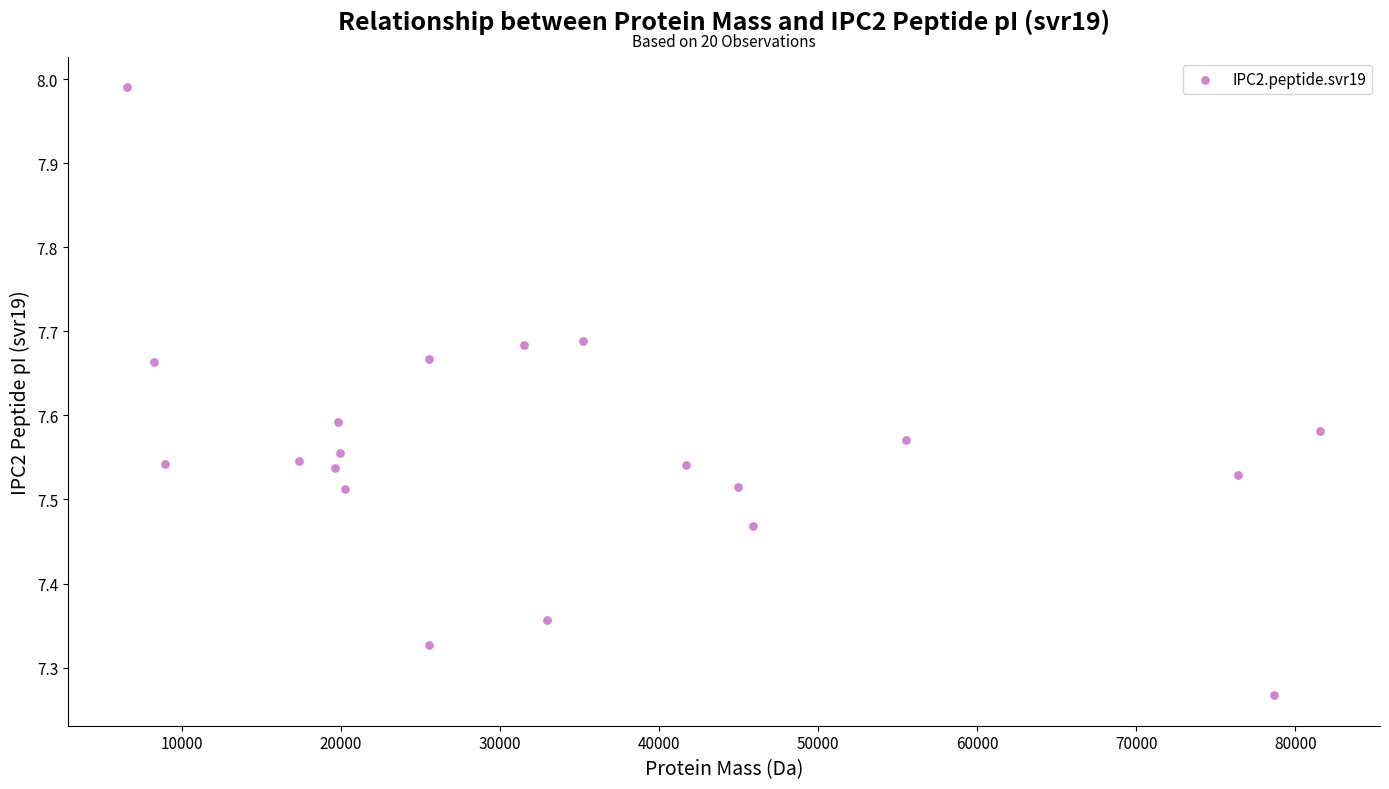

What is the range of Y values (max minus min)?

0.7